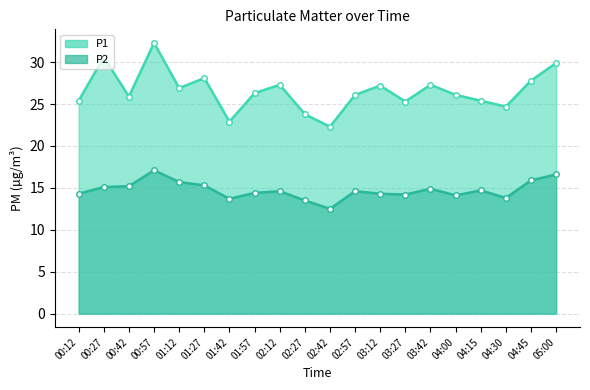

How many interior local valleys does the P1 series have?

6